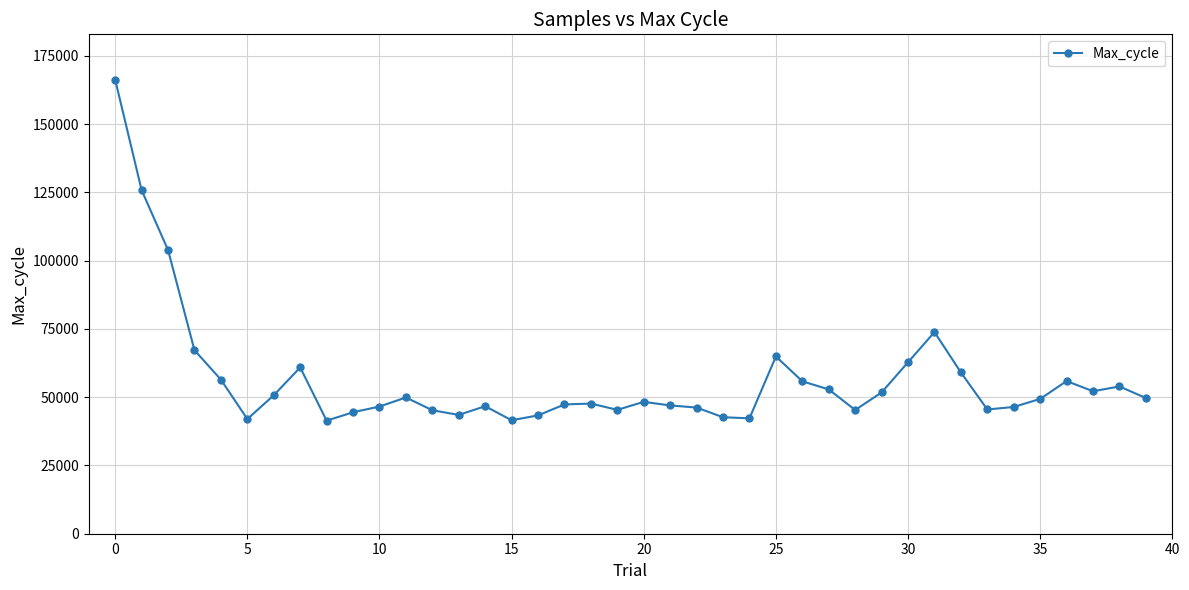

What is the sum of all values?

2262088